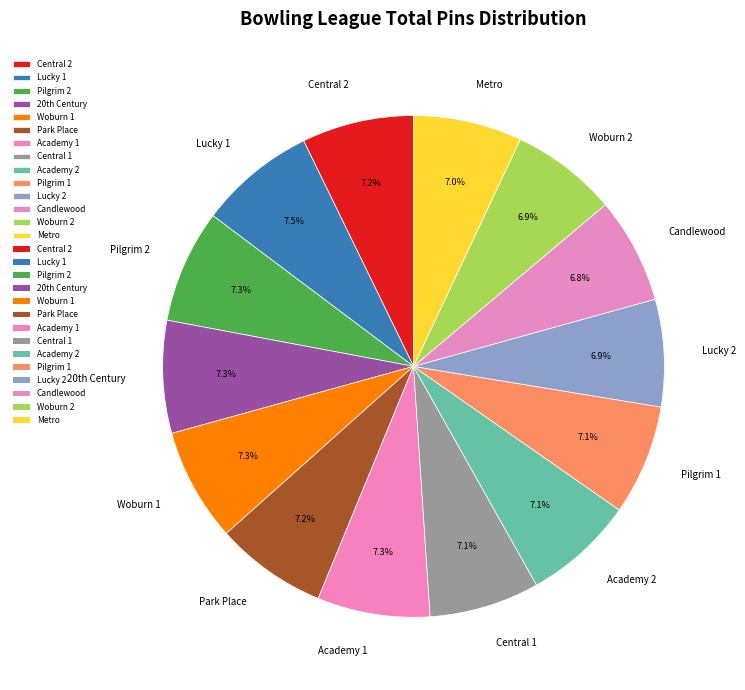

True or false: Academy 2 accounts for 1% of the total.

False